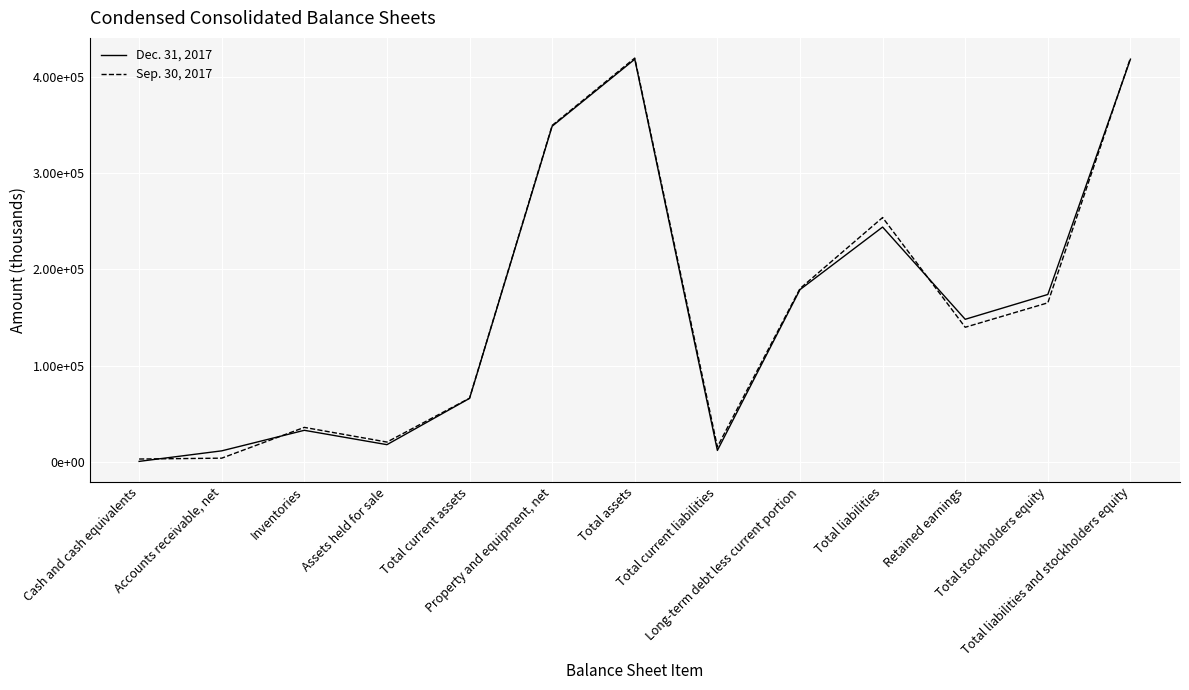

The Sep. 30, 2017 series shows 66489 at Total current assets. True or false?

True